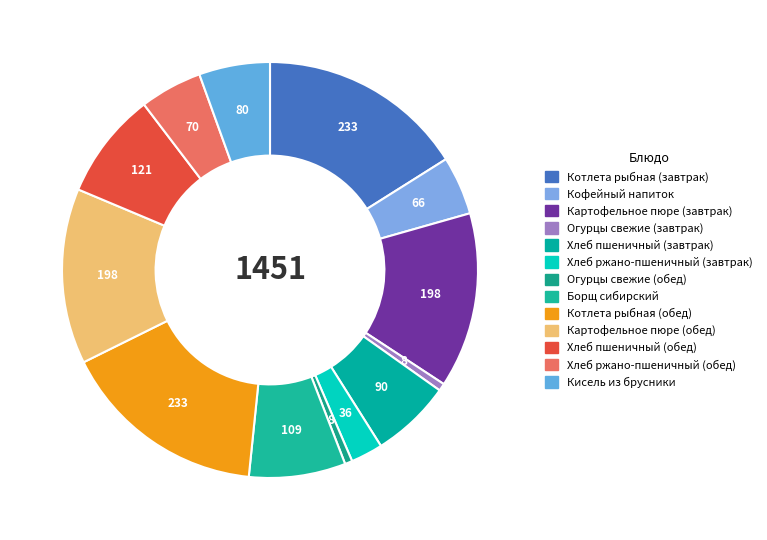

What is the change in value from Котлета рыбная (завтрак) to Огурцы свежие (завтрак)?

-224.6